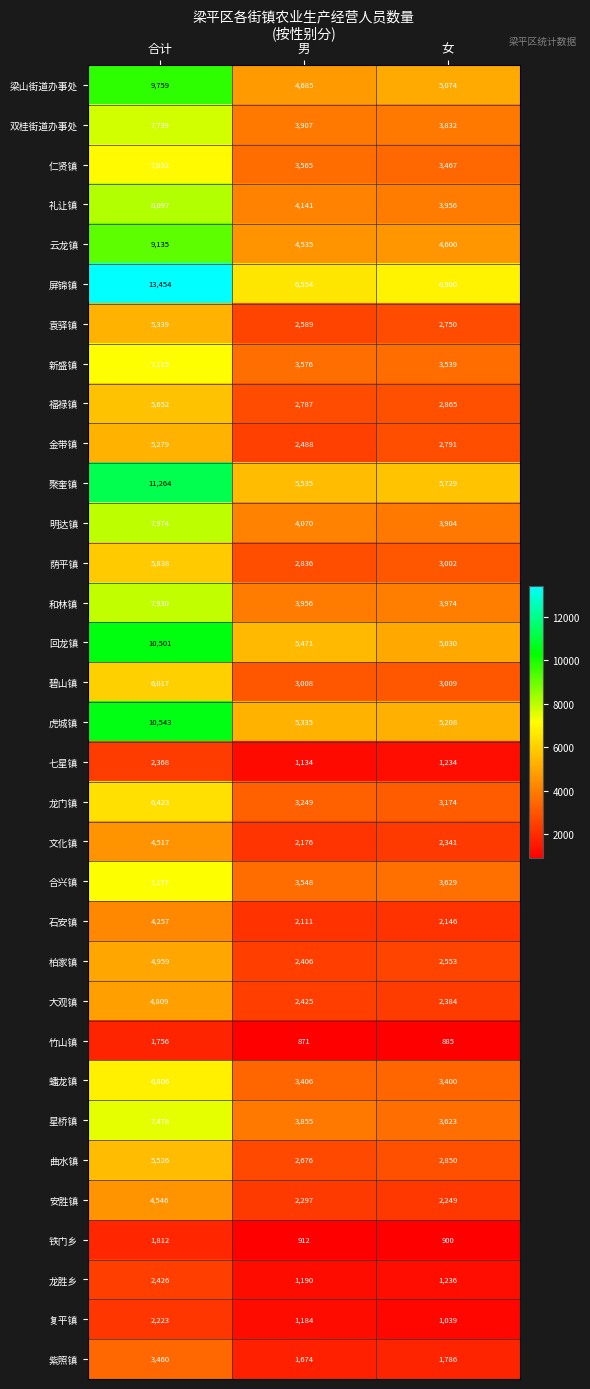

The value of 文化镇 at 合计 is 2147. True or false?

False